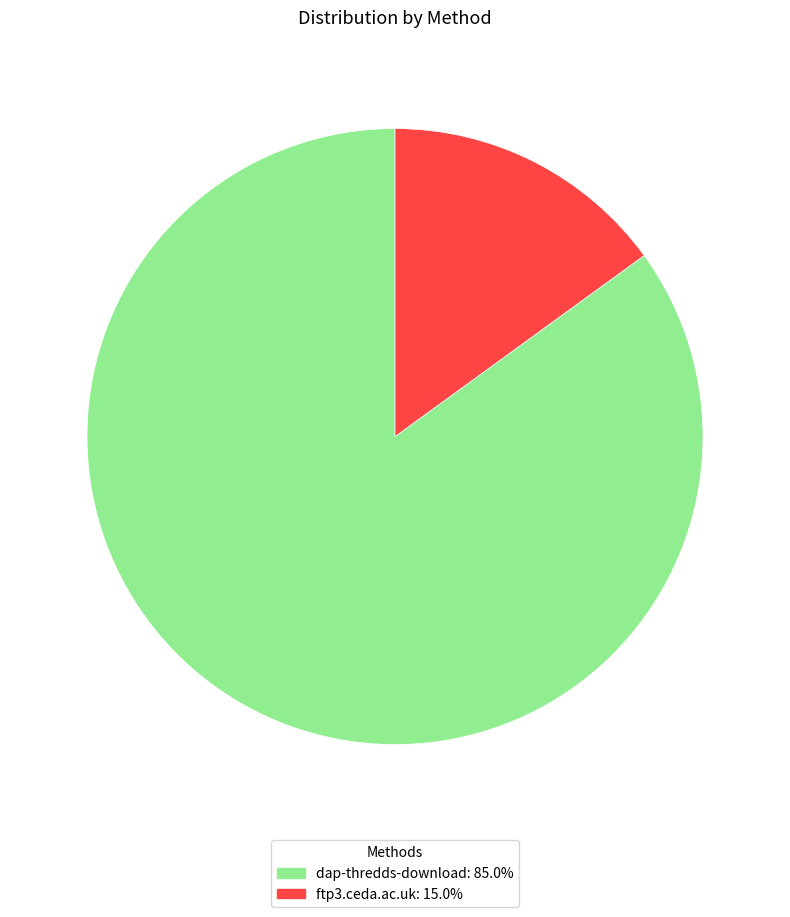

Between dap-thredds-download and ftp3.ceda.ac.uk, which is larger?

dap-thredds-download